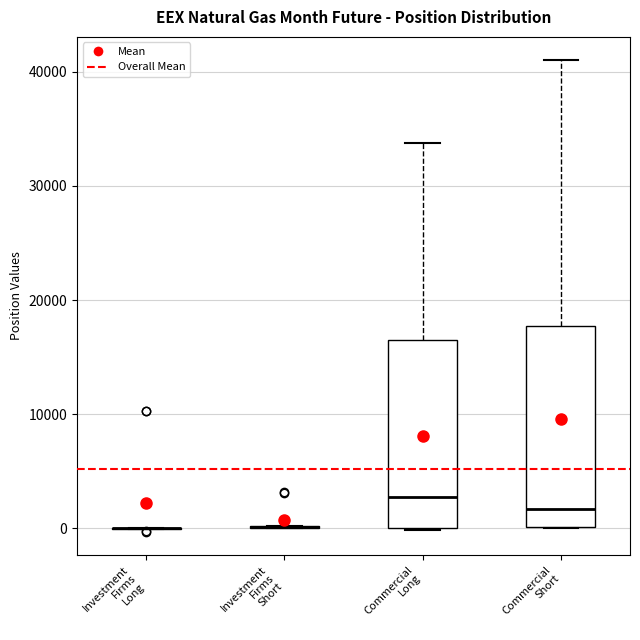

Reading left to right, transcribe this box plot: for each box, give where its median line is, the range the box spans, and where its two whiskers end, as read against the y-axis. The values are not printed on the chart, so give them approximately, as read against the axis.

Investment Firms Long: box collapsed to a line at 0, whiskers 0 to 0
Investment Firms Short: box collapsed to a line at 0, whiskers 0 to 0
Commercial Long: median 3000, box 0 to 16000, whiskers 0 to 34000
Commercial Short: median 2000, box 0 to 18000, whiskers 0 to 41000